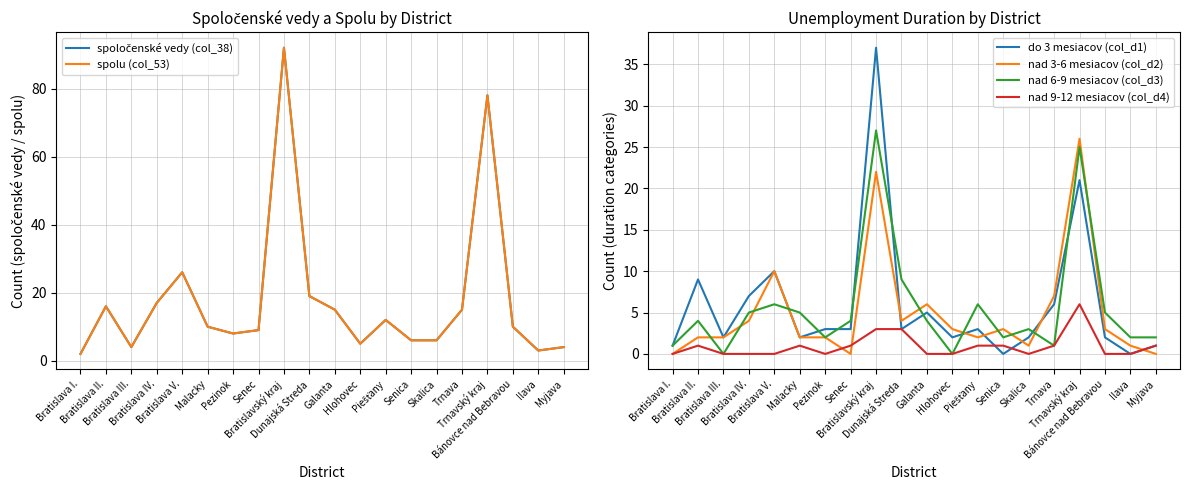

In nad 9-12 mesiacov (col_d4), how many points are lower than both neighbors (excluding endpoints)?

2